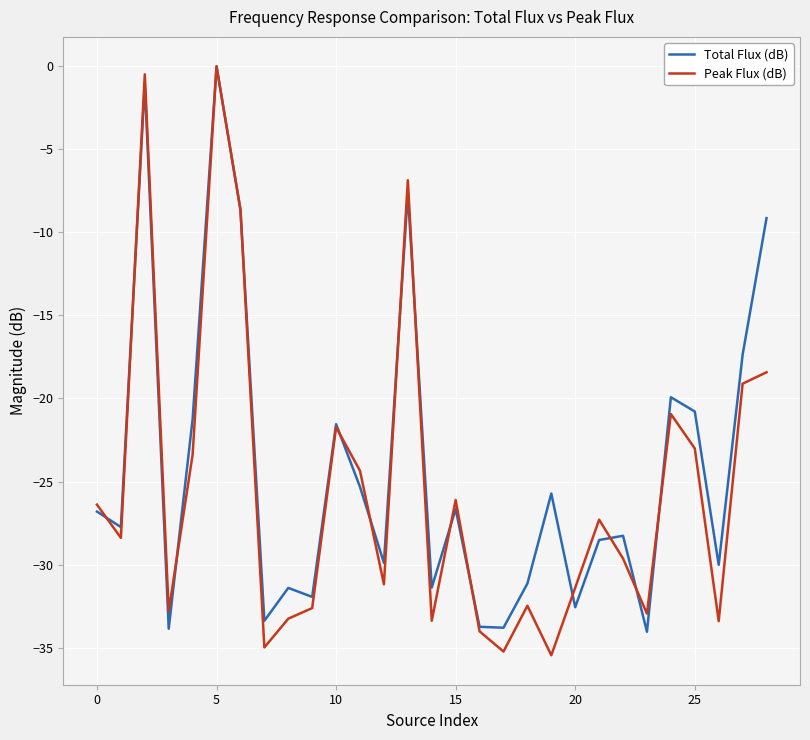

What are all the series names shown in the legend?

Total Flux (dB), Peak Flux (dB)